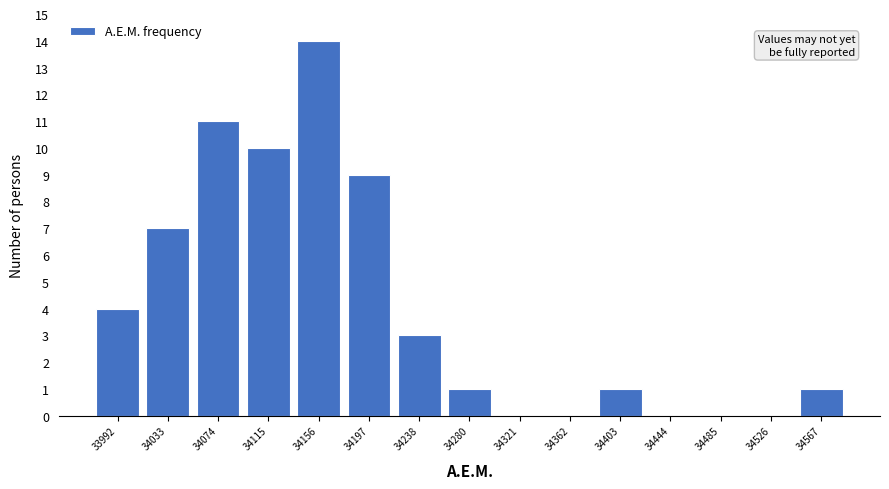

Reading left to right, transcribe this chart: for each bar, give the range it covers on the x-axis and its height. Neither the bar edges nor the heights are printed on the chart, so give them approximately, as read against the axes.

33970 to 34015: 4
34015 to 34055: 7
34055 to 34095: 11
34095 to 34135: 10
34135 to 34175: 14
34175 to 34220: 9
34220 to 34260: 3
34260 to 34300: 1
34300 to 34340: 0
34340 to 34385: 0
34385 to 34425: 1
34425 to 34465: 0
34465 to 34505: 0
34505 to 34545: 0
34545 to 34590: 1